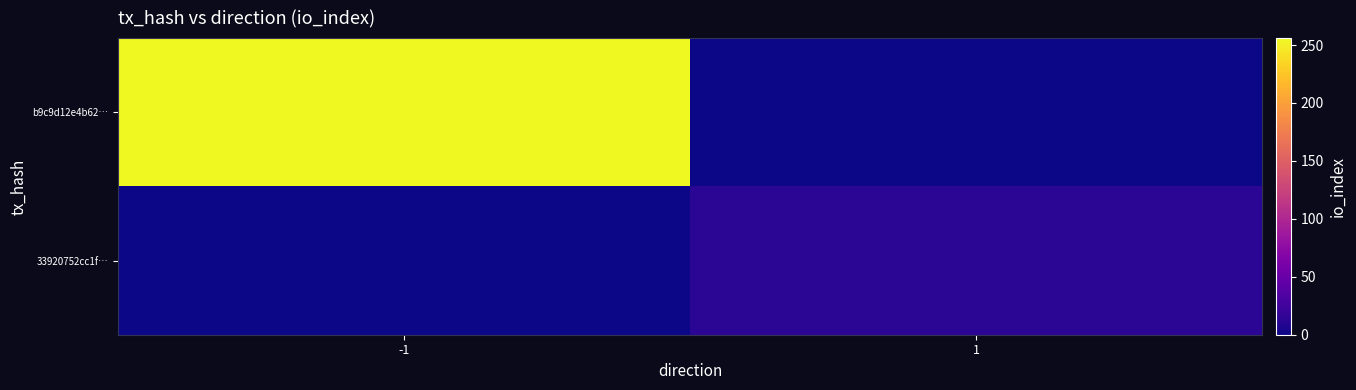

What is the total value across all series at 1?

13